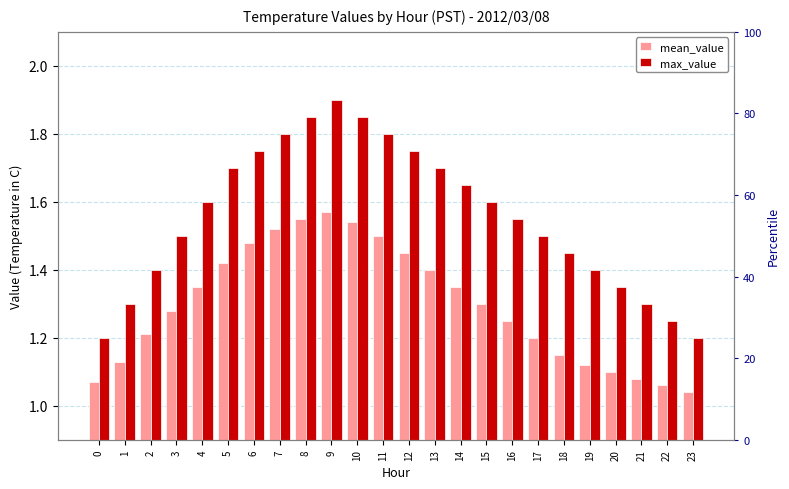

Rank the categories by max_value value from lowest to highest.

0, 23, 22, 1, 21, 20, 2, 19, 18, 3, 17, 16, 4, 15, 14, 5, 13, 6, 12, 7, 11, 8, 10, 9